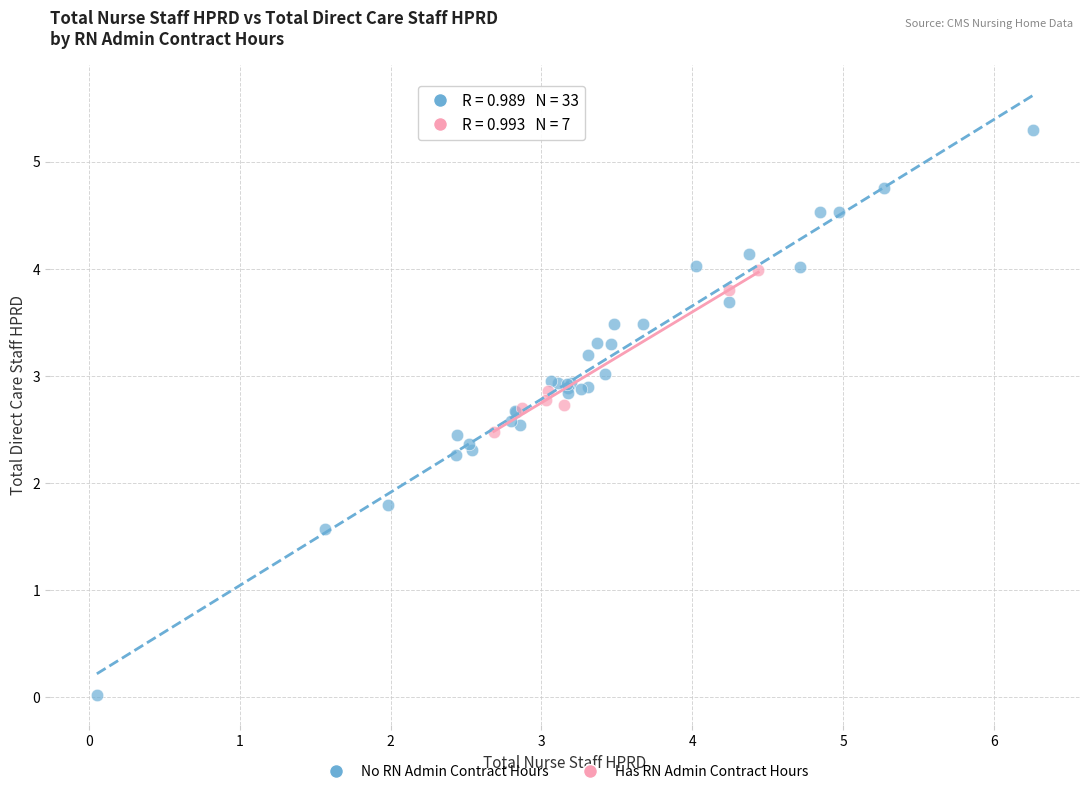

Which series contains the lowest Y value?

No RN Admin Contract Hours